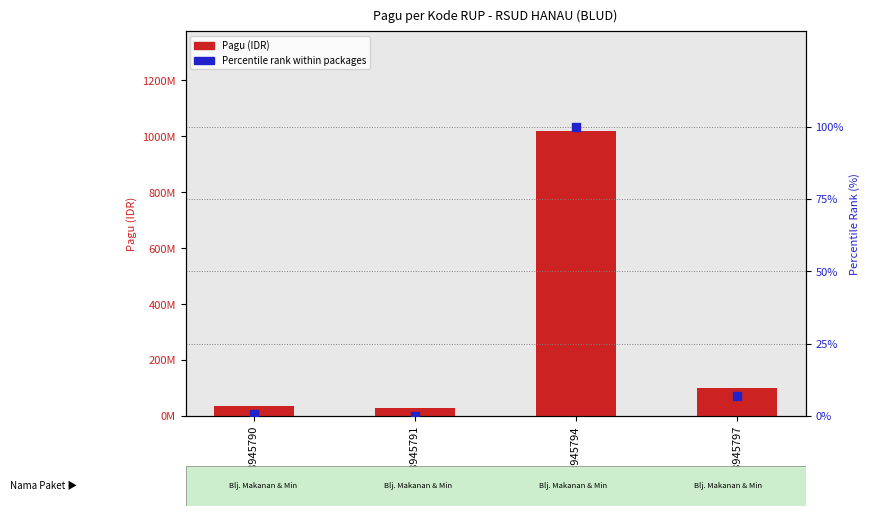

At how many categories does at least one series exceed 945359038?

1